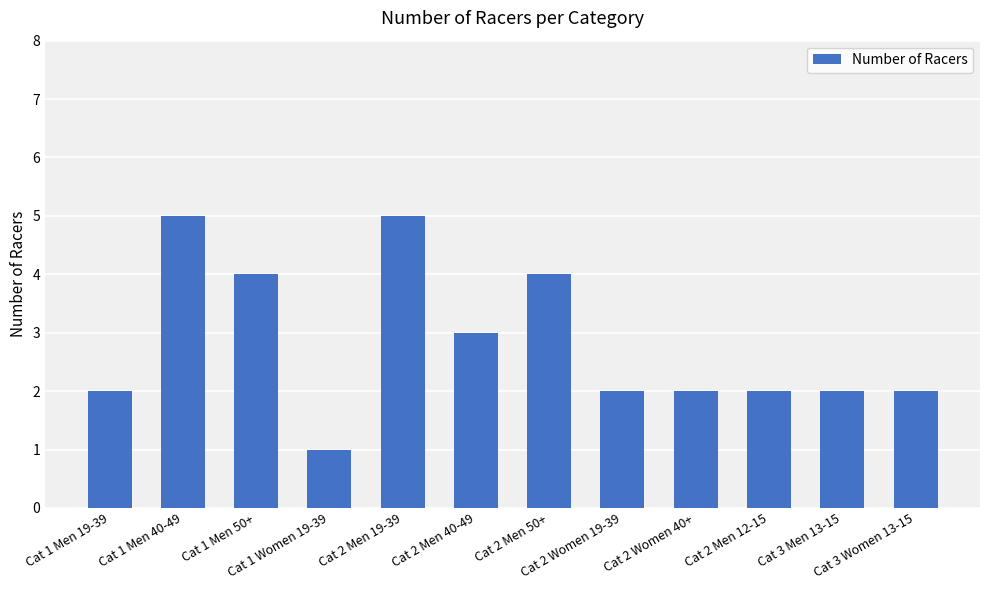

What is the minimum value shown in the chart?

1